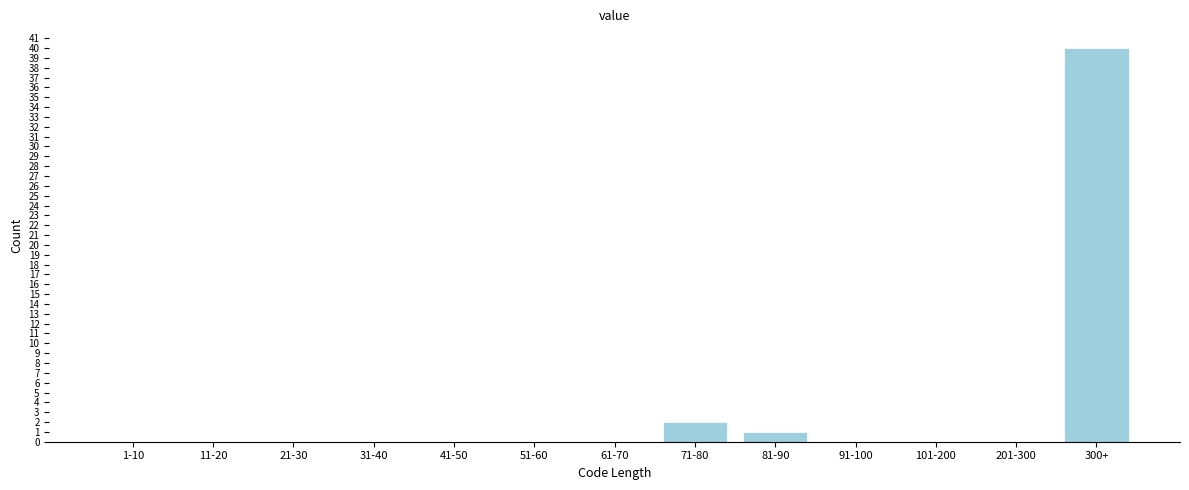

Reading left to right, transcribe all the data shown in this chart.

1-10=0	11-20=0	21-30=0	31-40=0	41-50=0	51-60=0	61-70=0	71-80=2	81-90=1	91-100=0	101-200=0	201-300=0	300+=40